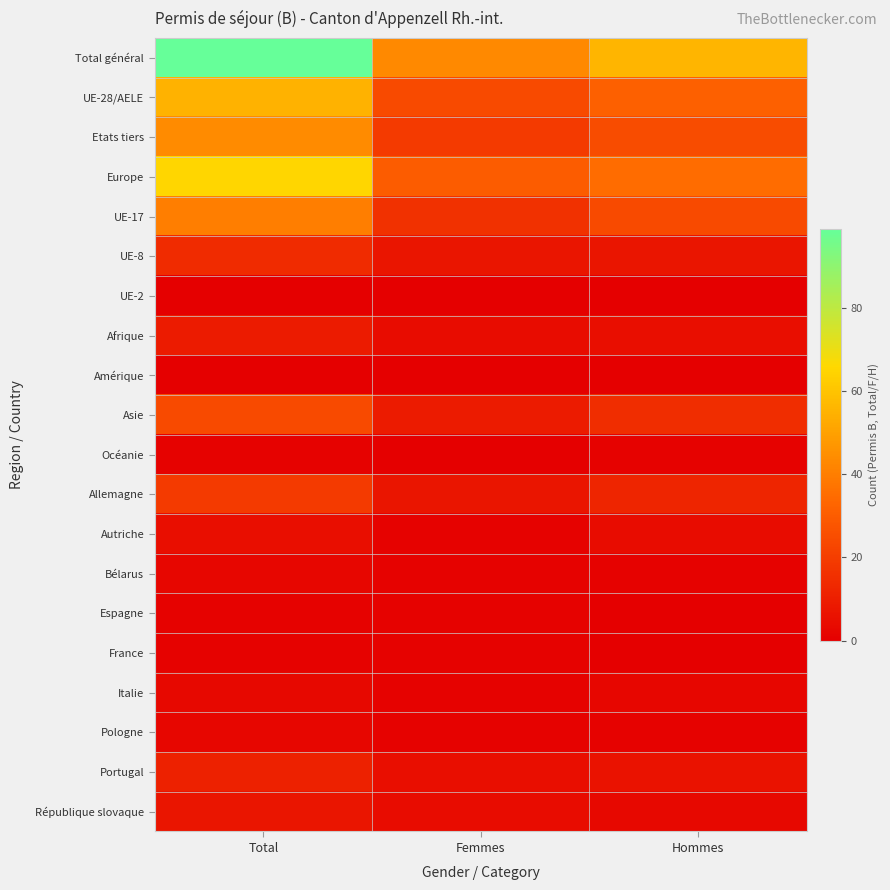

Reading left to right, list all the values displayed in this chart.

Total général: Total=99	Femmes=43	Hommes=56
UE-28/AELE: Total=55	Femmes=24	Hommes=31
Etats tiers: Total=44	Femmes=19	Hommes=25
Europe: Total=65	Femmes=30	Hommes=35
UE-17: Total=40	Femmes=16	Hommes=24
UE-8: Total=14	Femmes=7	Hommes=7
UE-2: Total=0	Femmes=0	Hommes=0
Afrique: Total=9	Femmes=4	Hommes=5
Amérique: Total=0	Femmes=0	Hommes=0
Asie: Total=24	Femmes=9	Hommes=15
Océanie: Total=1	Femmes=0	Hommes=1
Allemagne: Total=19	Femmes=7	Hommes=12
Autriche: Total=5	Femmes=1	Hommes=4
Bélarus: Total=2	Femmes=1	Hommes=1
Espagne: Total=1	Femmes=1	Hommes=0
France: Total=1	Femmes=1	Hommes=0
Italie: Total=3	Femmes=1	Hommes=2
Pologne: Total=2	Femmes=1	Hommes=1
Portugal: Total=11	Femmes=5	Hommes=6
République slovaque: Total=7	Femmes=4	Hommes=3